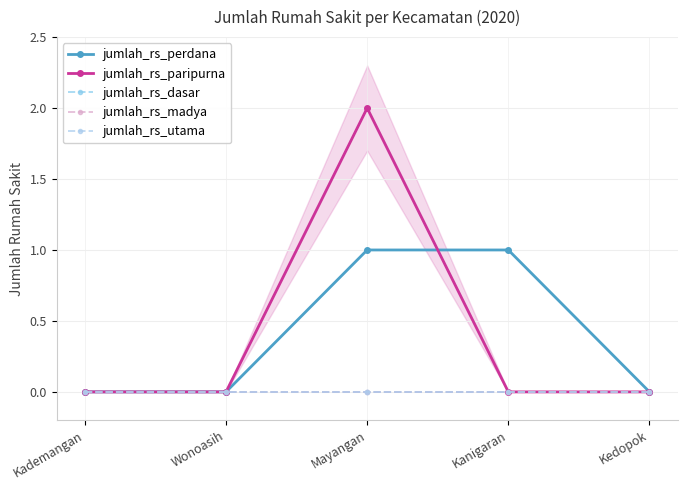

Between Kedopok and Mayangan, which is larger?

Mayangan